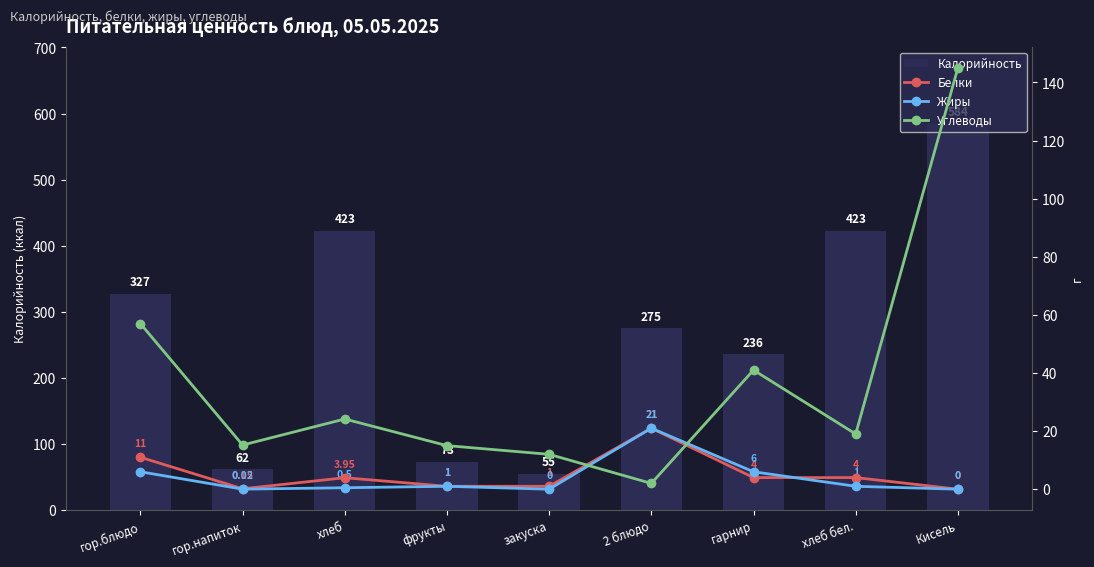

At which category is the sum across all series the highest?

Кисель